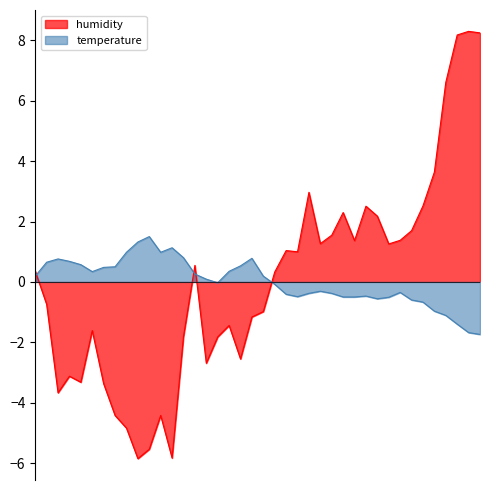

Rank the categories by humidity value from lowest to highest.

13:44, 13:55, 13:50, 13:41, 13:39, 13:52, 13:20, 13:35, 13:30, 13:28, 14:03, 14:10, 14:05, 13:58, 13:32, 14:08, 14:16, 14:18, 13:14, 14:21, 13:04, 14:00, 14:29, 14:27, 14:50, 14:35, 14:42, 14:52, 14:37, 14:55, 14:47, 14:40, 14:45, 14:58, 14:32, 15:00, 15:03, 15:08, 15:13, 15:10